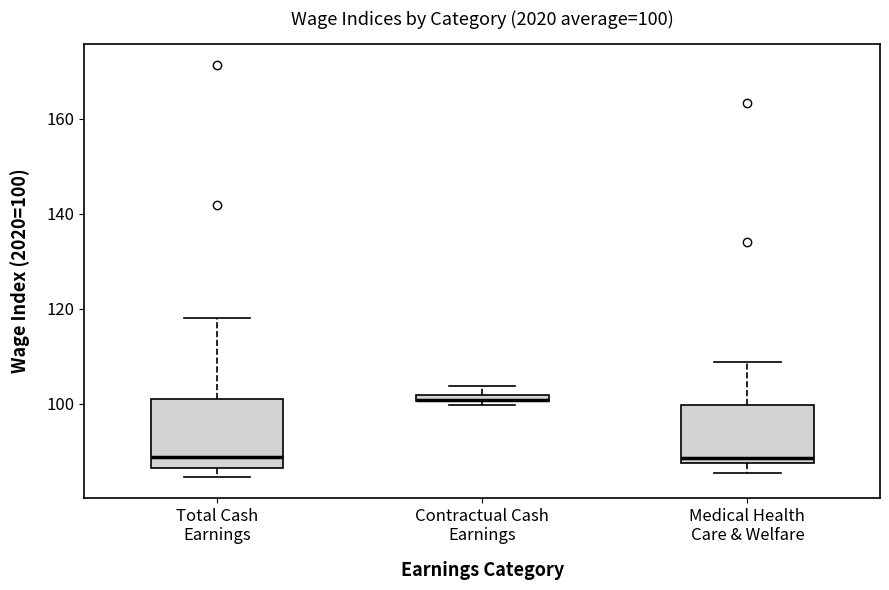

Comparing the boxes themselves (not the whiskers), which one is the tallest?

Total Cash Earnings